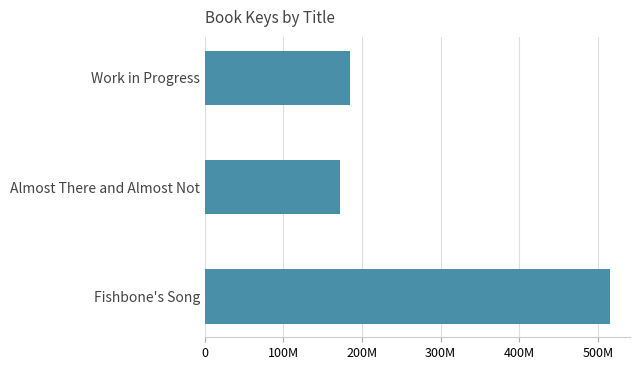

Does the chart contain any negative values?

No